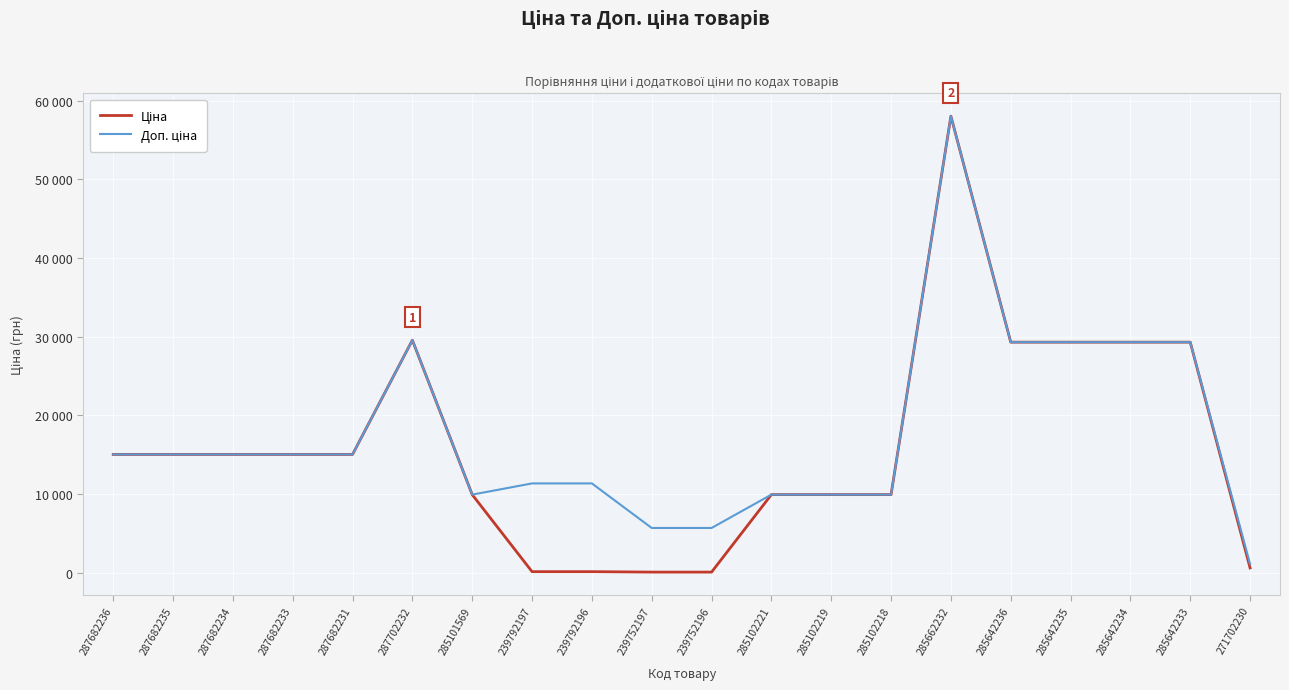

At which category does the chart reach its minimum across all series?

239752197